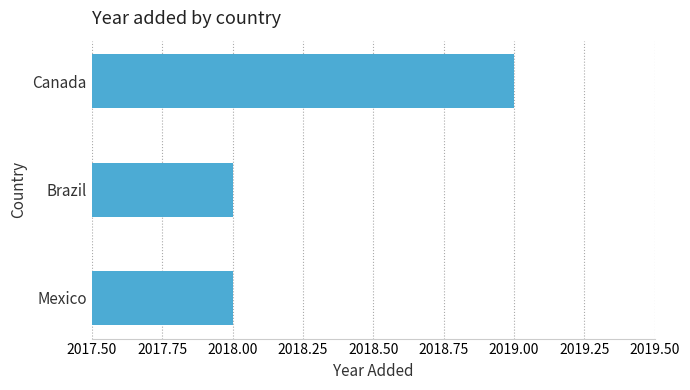

What is the smallest value displayed?

2018